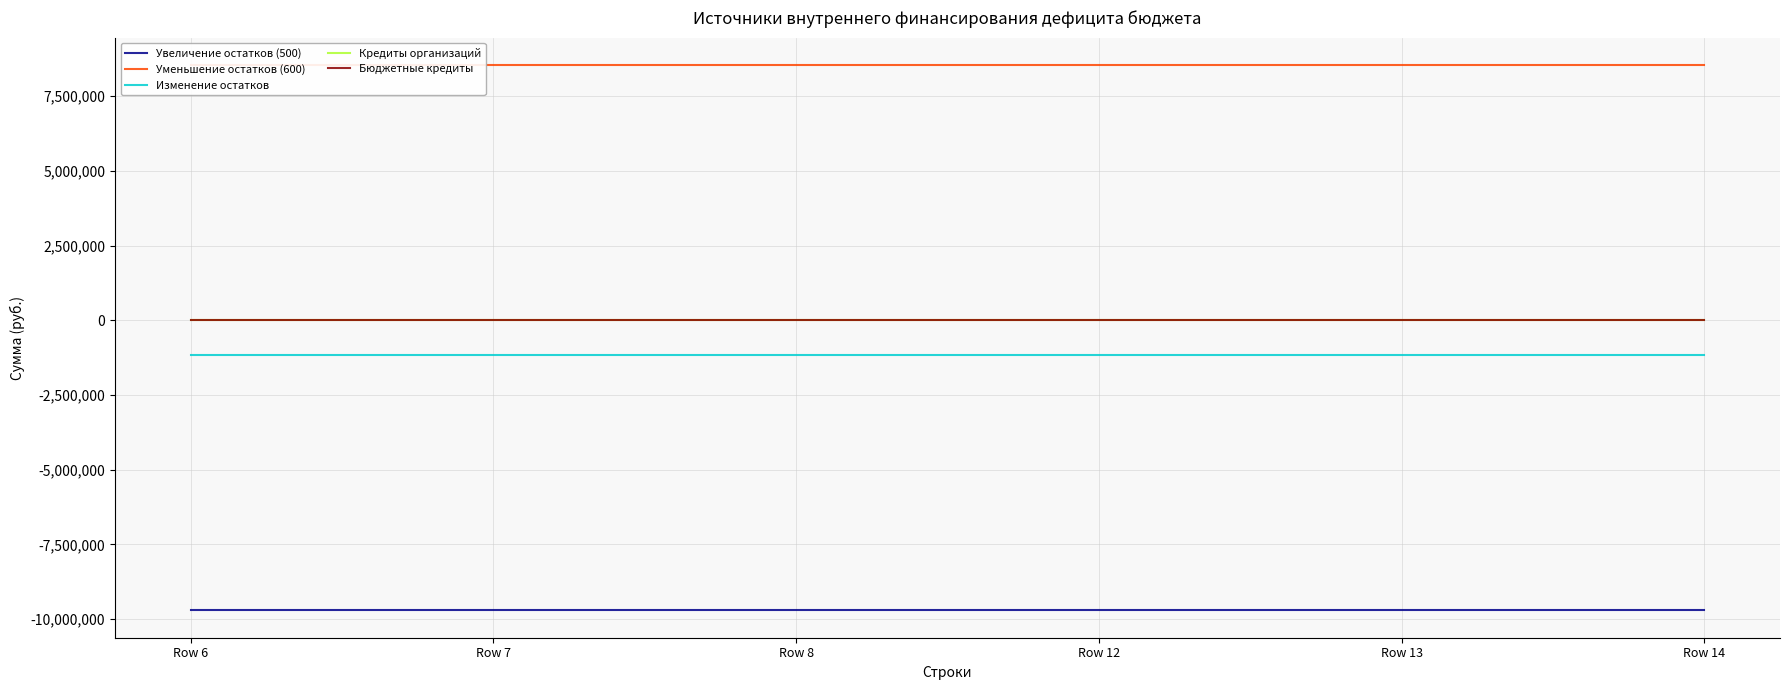

How many lines are shown in the chart?

5